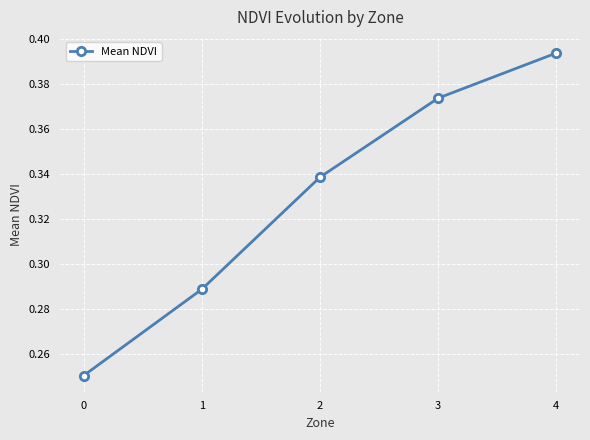

List the labels in order of value, largest first.

4, 3, 2, 1, 0